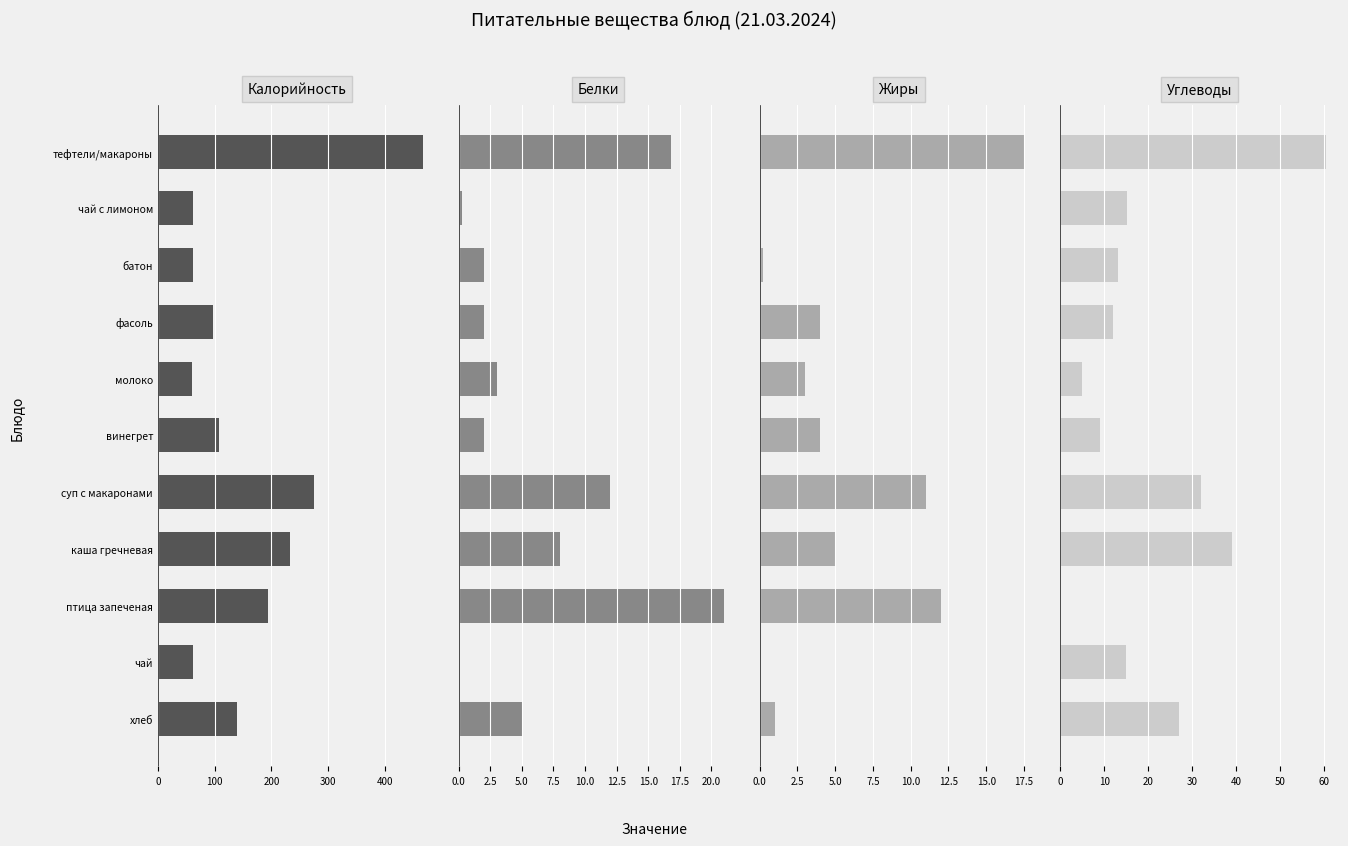

How many values in Белки are above zero?

10